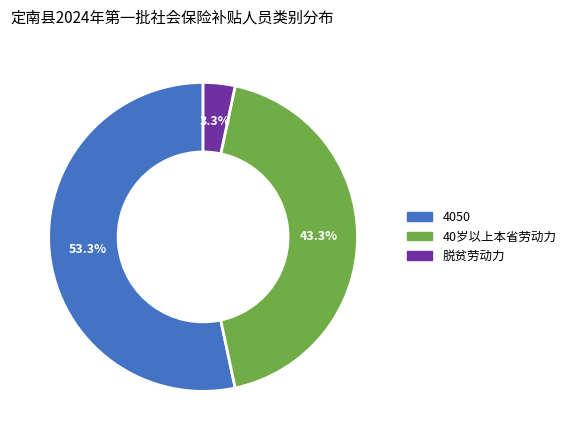

True or false: 40岁以上本省劳动力 accounts for 38% of the total.

False